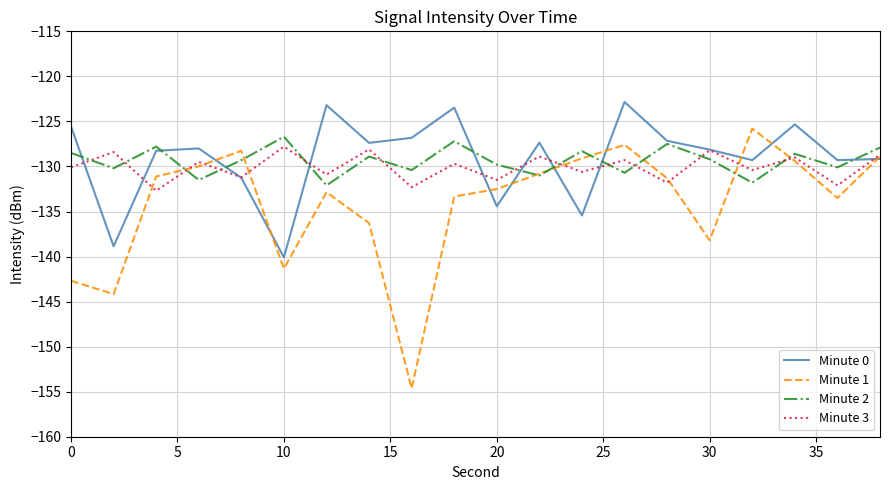

What is the maximum value for Minute 3?

-127.8